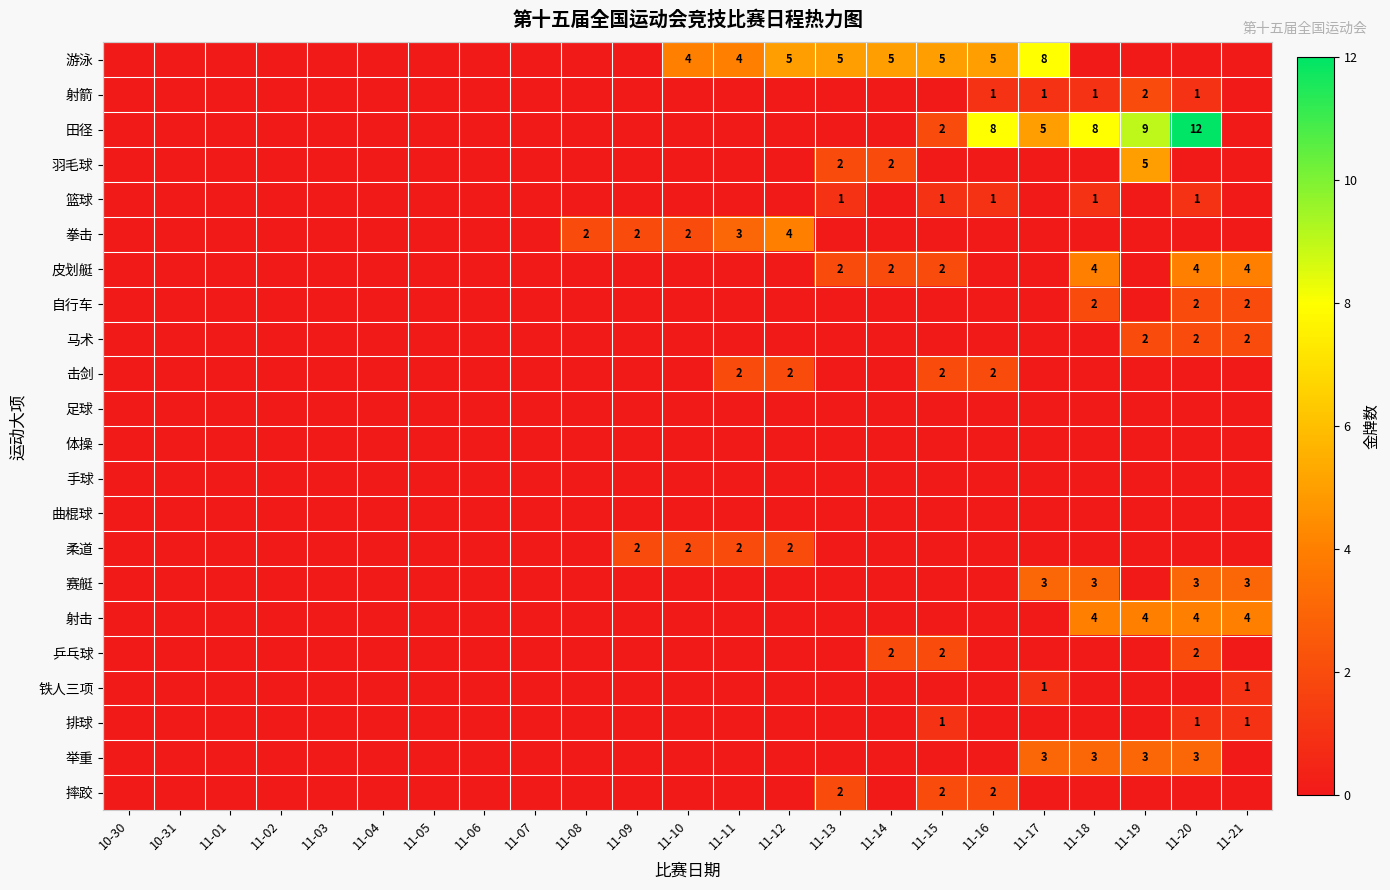

At which category is the sum across all series the highest?

11-20